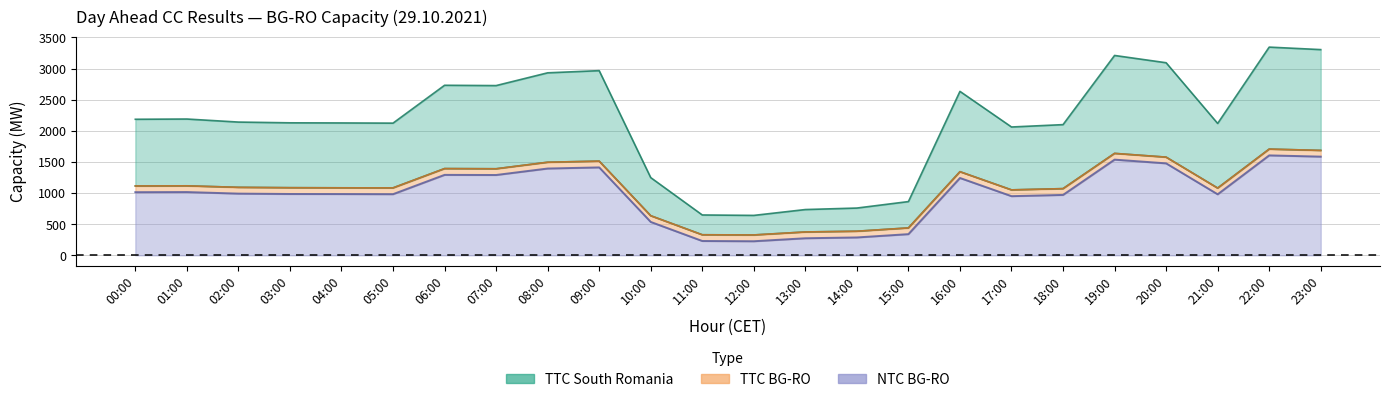

Reading right to left, list all the values displayed in this chart.

TTC South Romania: 3304	3344	2118	3093	3210	2099	2061	2633	863	759	735	641	648	1248	2966	2931	2726	2731	2123	2126	2128	2140	2189	2185
TTC BG-RO: 1685	1706	1080	1577	1637	1071	1051	1343	440	387	375	327	330	636	1513	1495	1390	1393	1083	1084	1086	1092	1116	1114
NTC BG-RO: 1585	1605	980	1477	1537	970	950	1242	340	287	274	226	230	536	1412	1394	1290	1292	982	984	985	991	1016	1014